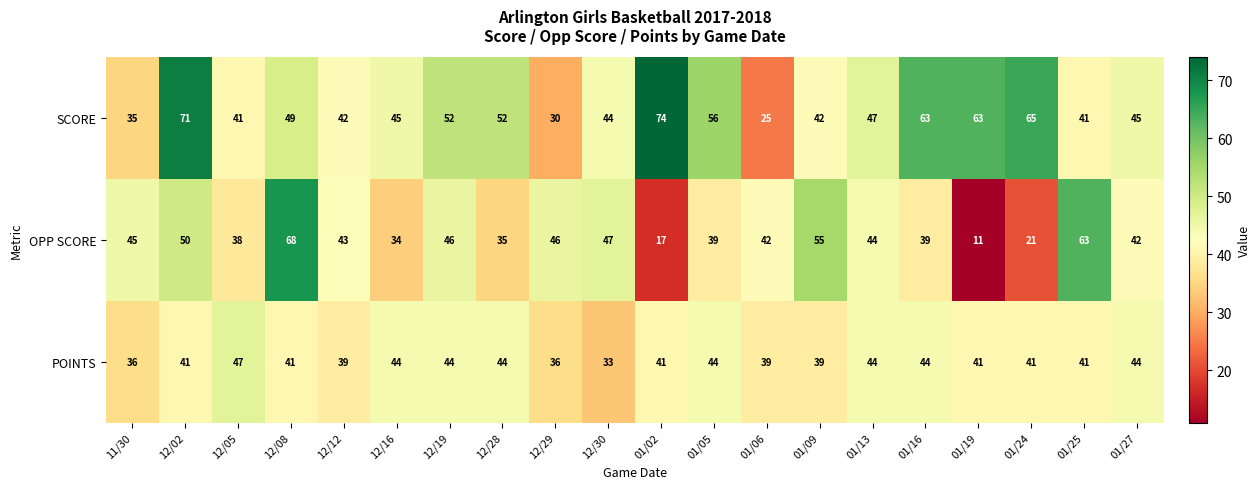

What is the difference between the maximum and minimum values in the OPP SCORE series?

57